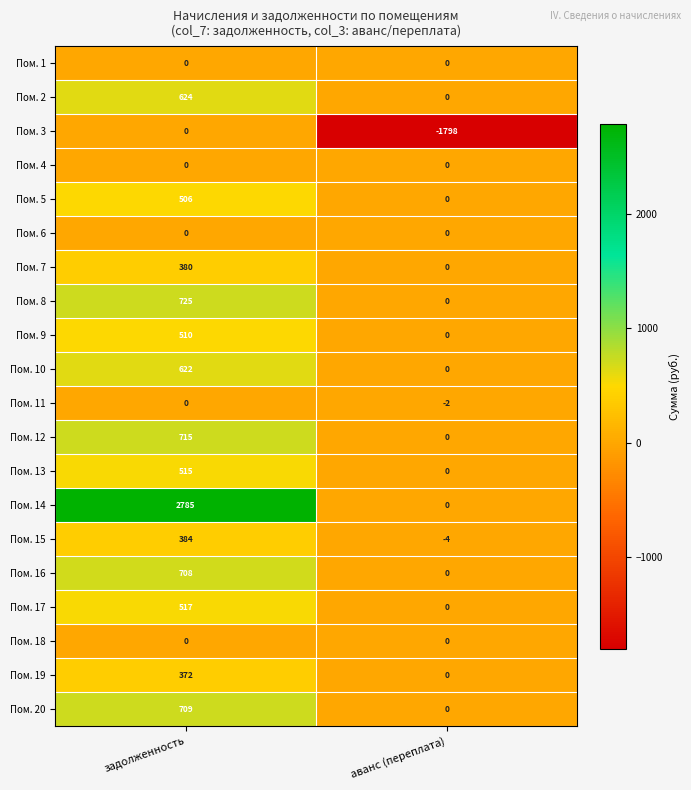

What is the approximate value of Пом. 3 at аванс (переплата), to the nearest 10?

-1800